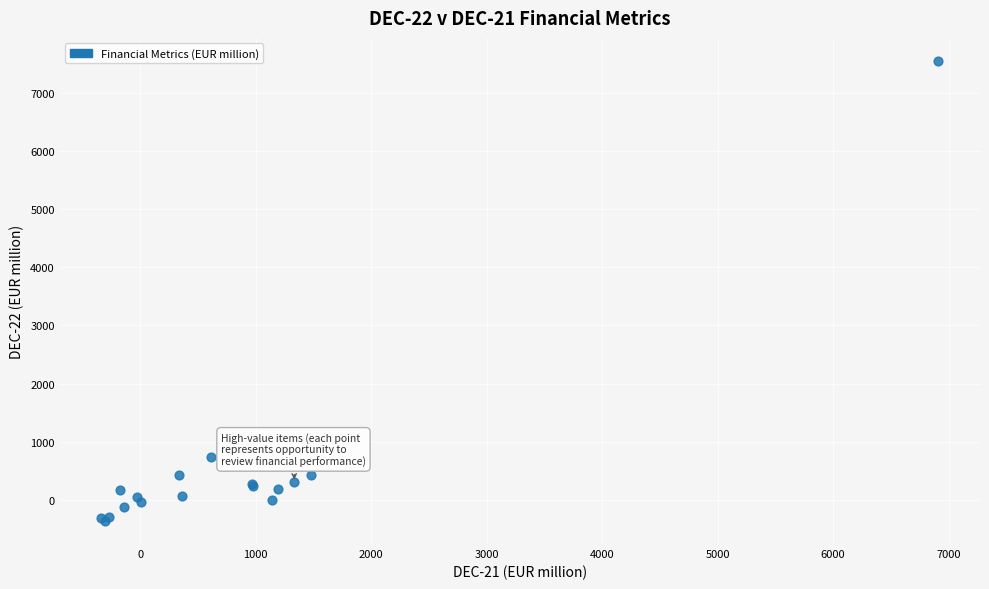

What Y value in the scatter plot is closest to 3593?

728